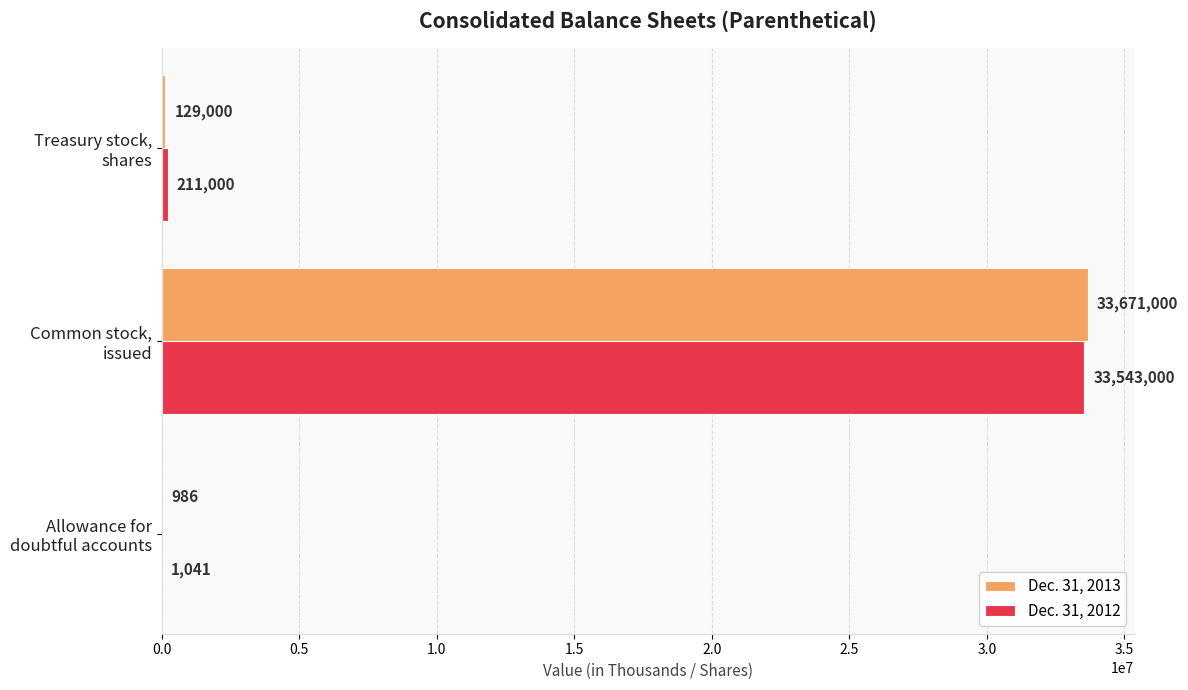

Which series has the largest total across all categories?

Dec. 31, 2013